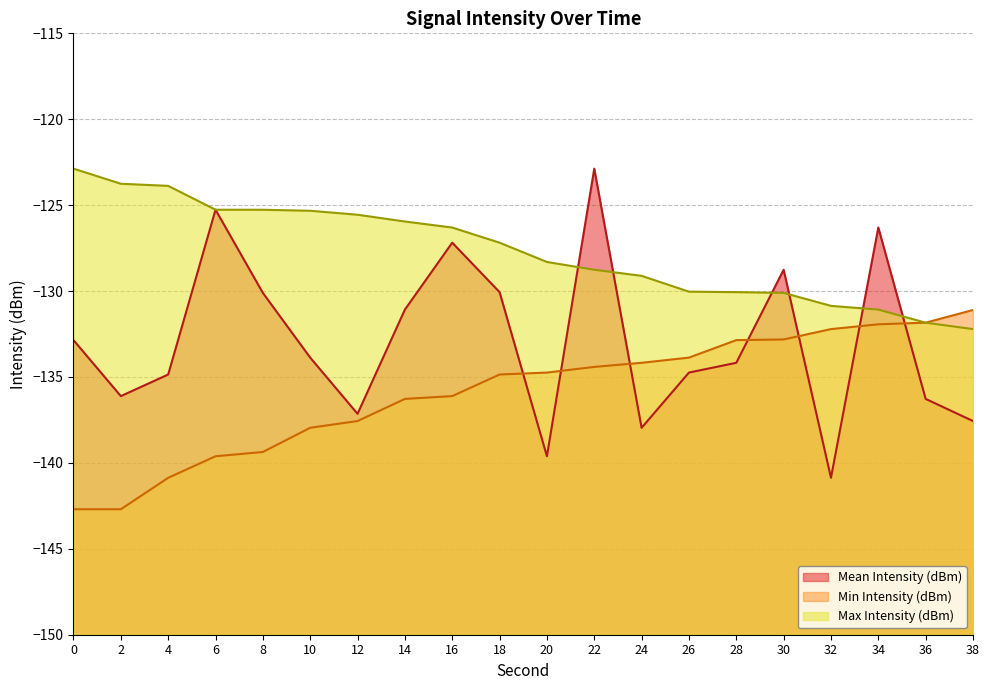

What is the difference between the second highest and second lowest values in the Max Intensity (dBm) series?

8.1